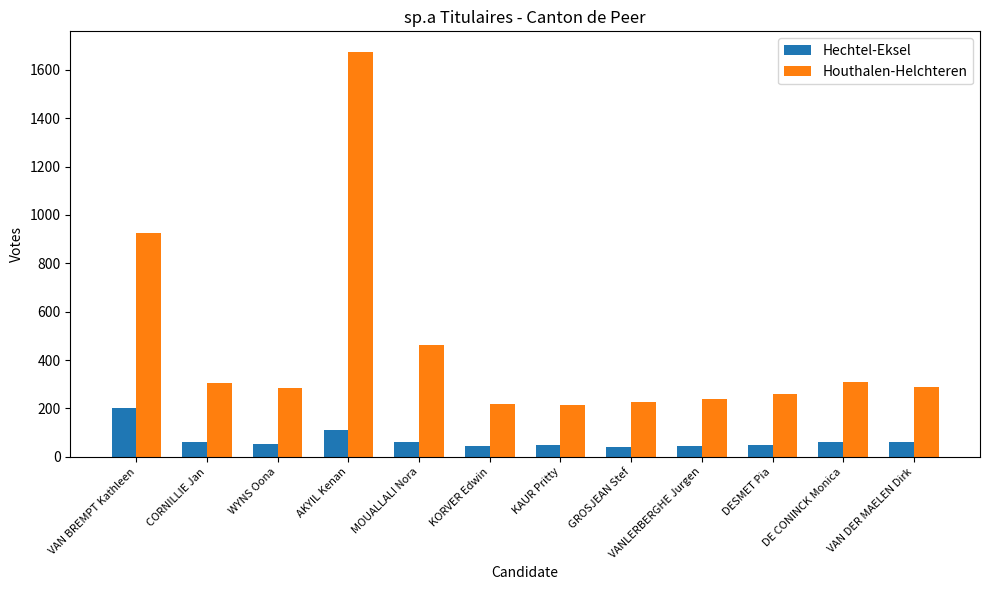

How many series are shown in this chart?

2